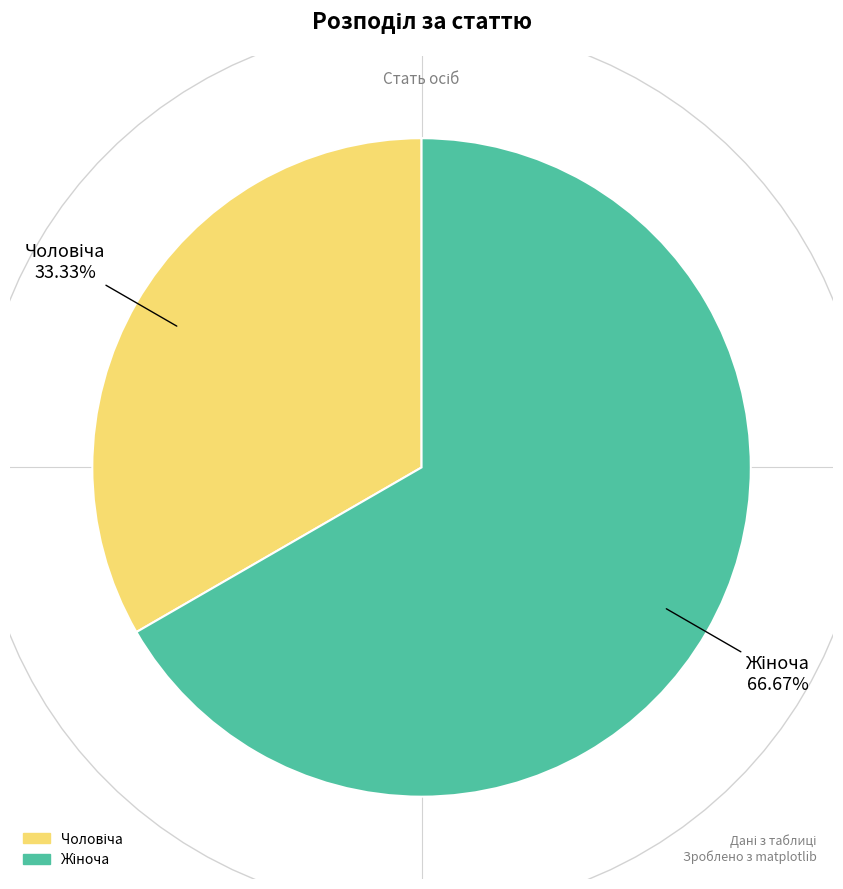

What is the smallest slice in the pie chart?

Чоловіча